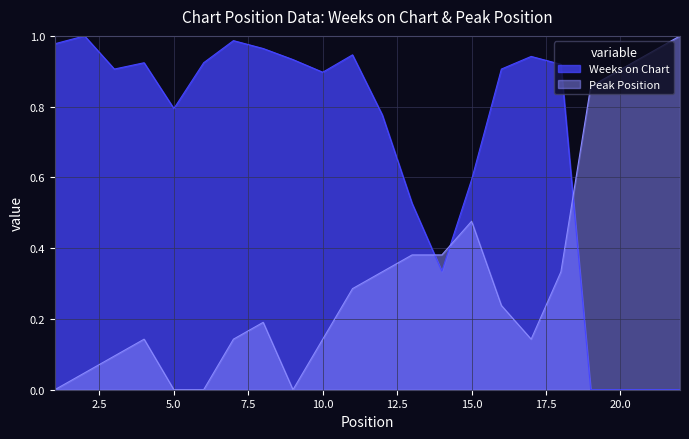

Reading left to right, what are all the values shown in this chart?

Weeks on Chart: 1.0	1.0	0.9	0.9	0.8	0.9	1.0	1.0	0.9	0.9	0.9	0.8	0.5	0.3	0.6	0.9	0.9	0.9	0.0	0.0	0.0	0.0
Peak Position: 0.0	0.0	0.1	0.1	0.0	0.0	0.1	0.2	0.0	0.1	0.3	0.3	0.4	0.4	0.5	0.2	0.1	0.3	0.9	0.9	1.0	1.0